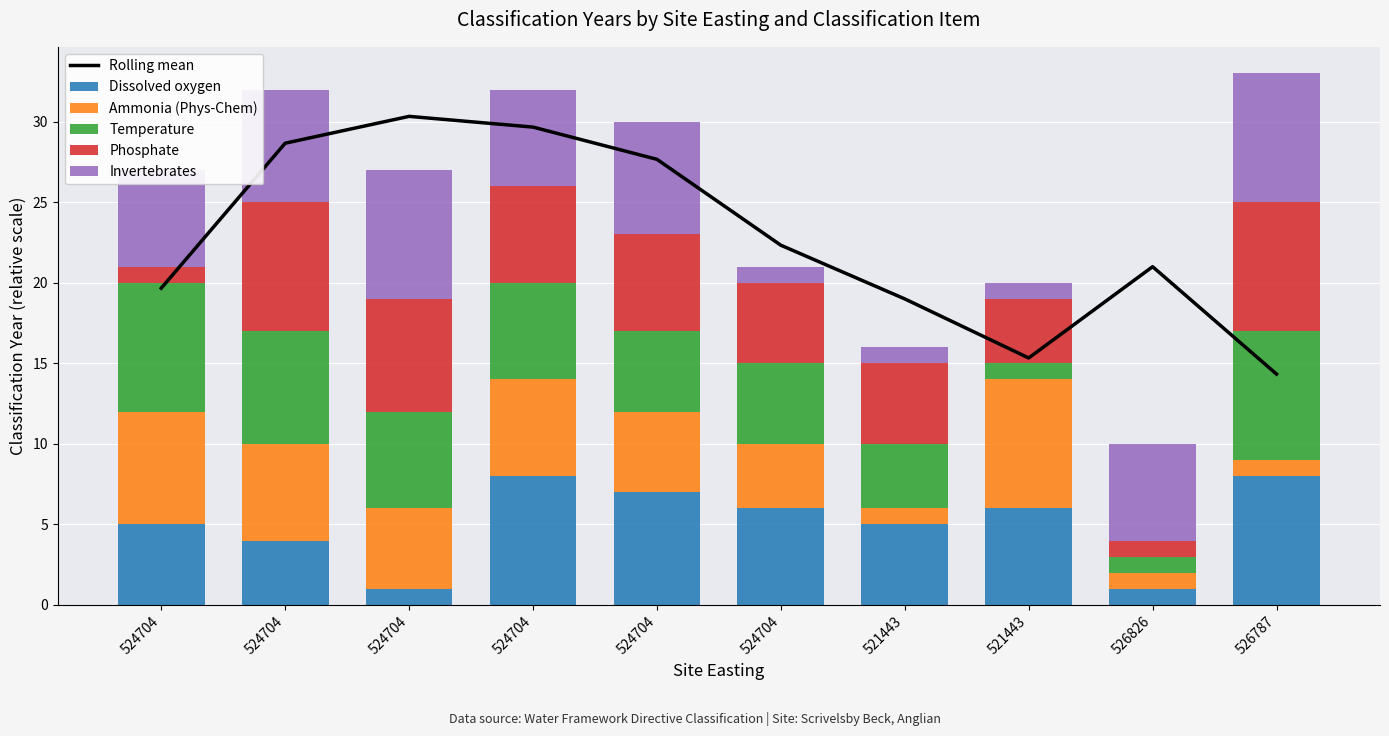

Reading left to right, list all the values displayed in this chart.

Rolling mean: 524704=19.7	524704=28.7	524704=30.3	524704=29.7	524704=27.7	524704=22.3	521443=19.0	521443=15.3	526826=21.0	526787=14.3
Dissolved oxygen: 524704=5.0	524704=4.0	524704=1.0	524704=8.0	524704=7.0	524704=6.0	521443=5.0	521443=6.0	526826=1.0	526787=8.0
Ammonia (Phys-Chem): 524704=7.0	524704=6.0	524704=5.0	524704=6.0	524704=5.0	524704=4.0	521443=1.0	521443=8.0	526826=1.0	526787=1.0
Temperature: 524704=8.0	524704=7.0	524704=6.0	524704=6.0	524704=5.0	524704=5.0	521443=4.0	521443=1.0	526826=1.0	526787=8.0
Phosphate: 524704=1.0	524704=8.0	524704=7.0	524704=6.0	524704=6.0	524704=5.0	521443=5.0	521443=4.0	526826=1.0	526787=8.0
Invertebrates: 524704=6.0	524704=7.0	524704=8.0	524704=6.0	524704=7.0	524704=1.0	521443=1.0	521443=1.0	526826=6.0	526787=8.0